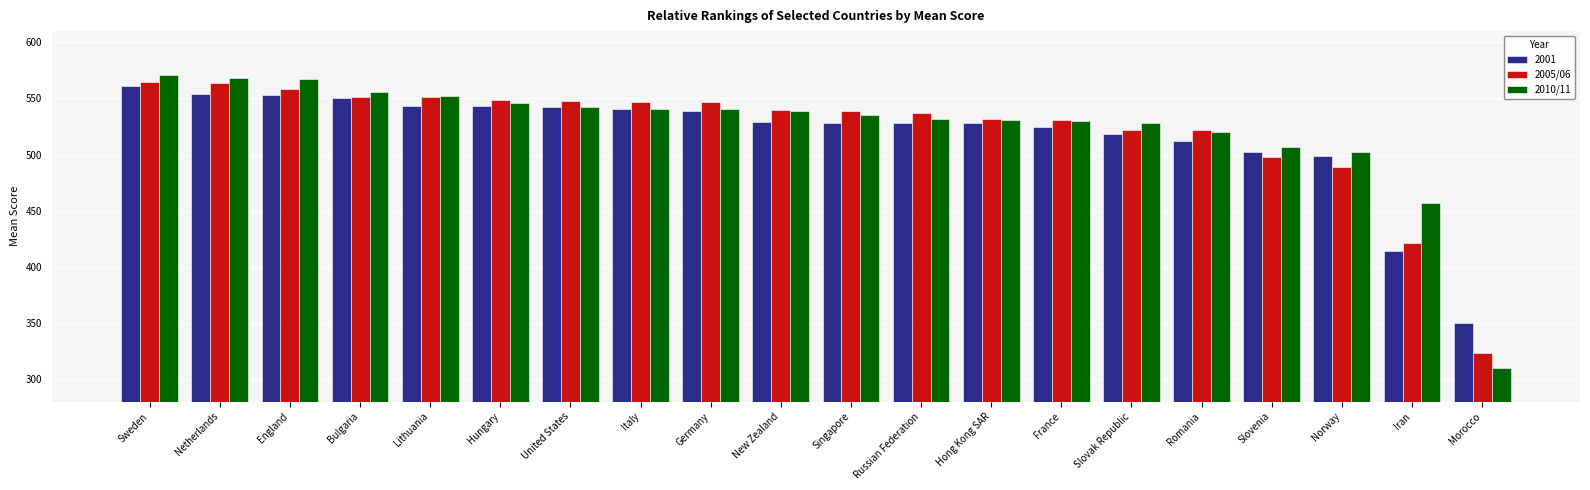

Which series has the widest spread of values?

2010/11